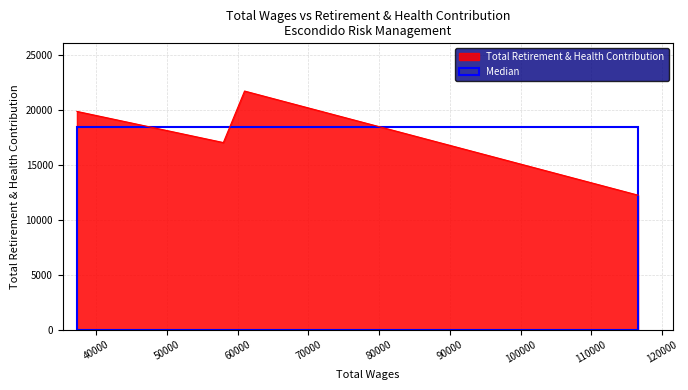

How many lines are shown in the chart?

1